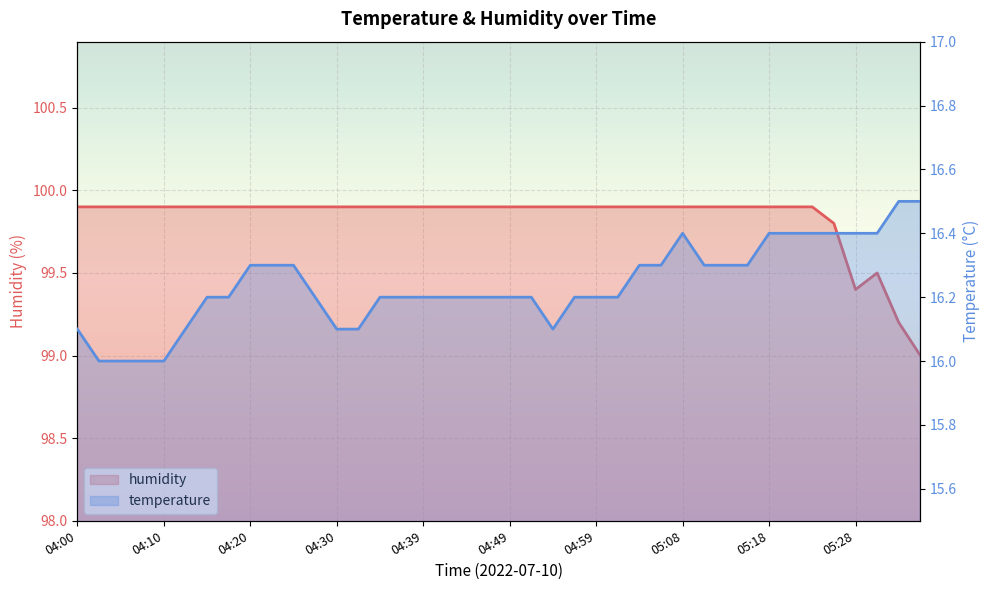

True or false: temperature and humidity intersect in this chart.

False